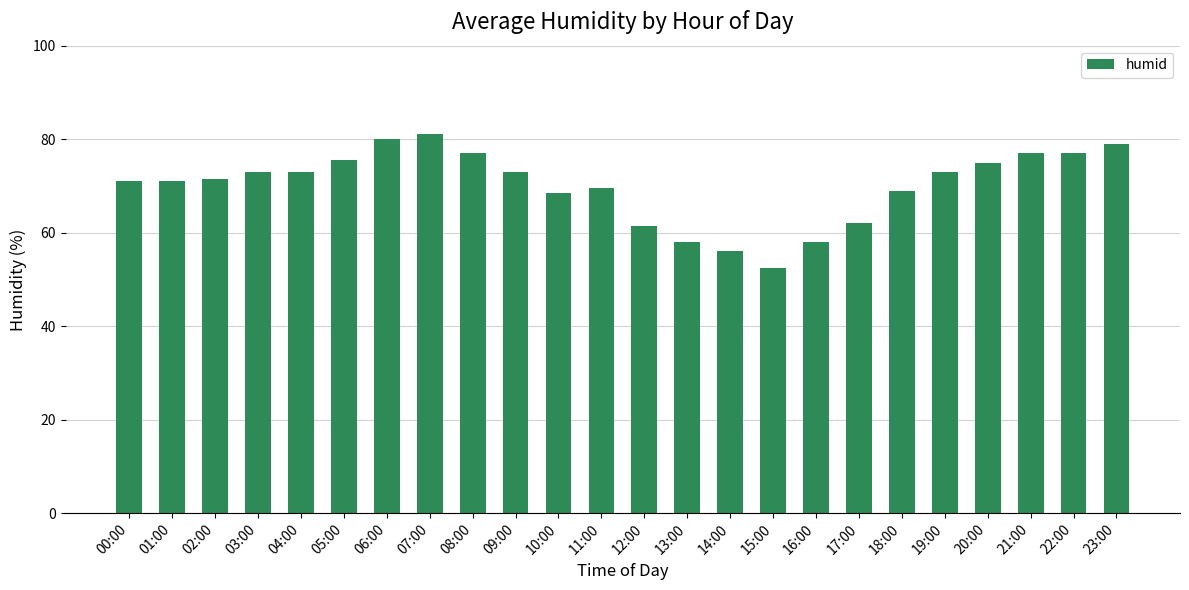

How many series are shown in this chart?

1